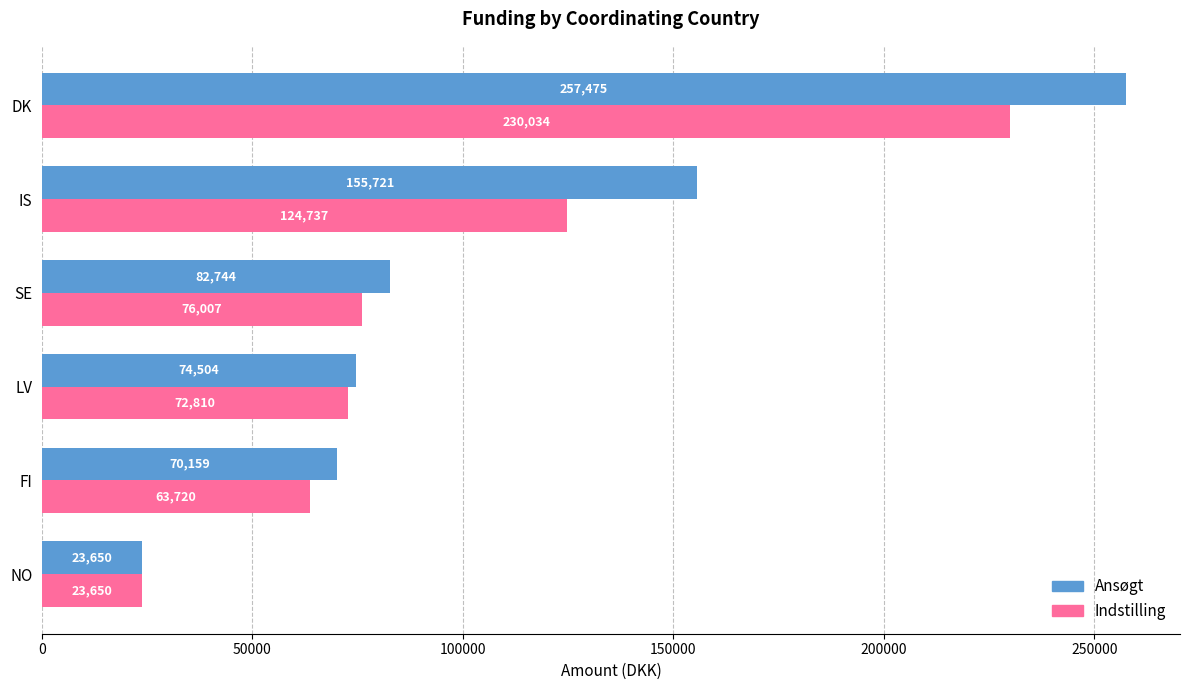

What is the difference between the maximum and minimum values in the Indstilling series?

206384